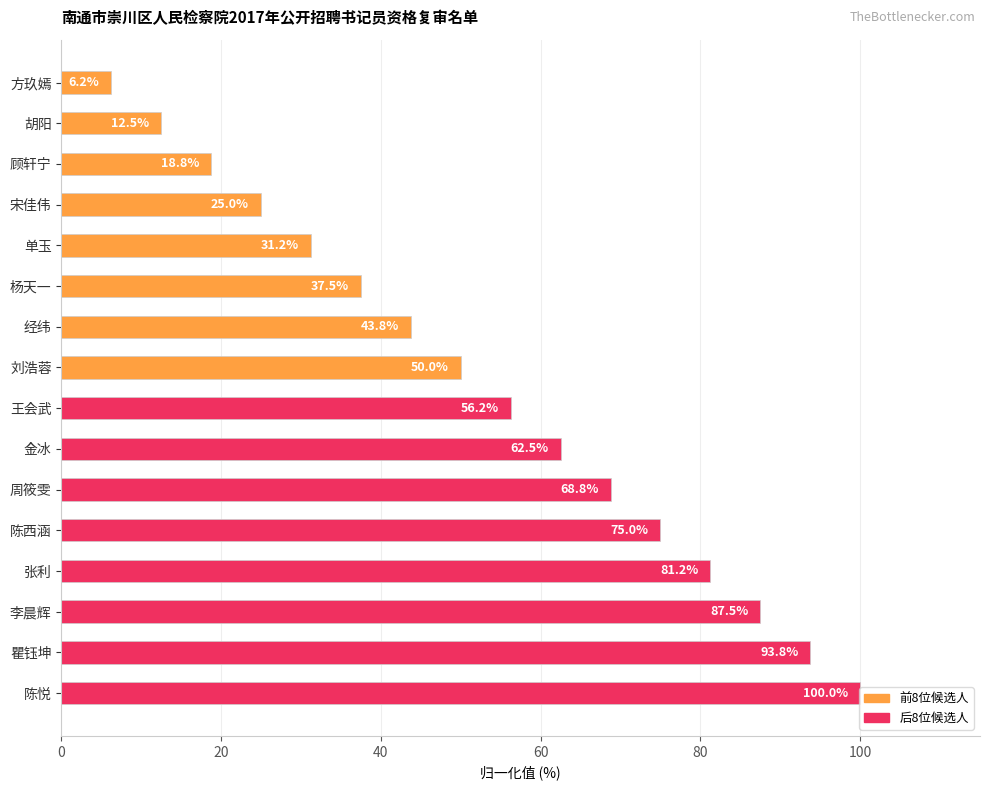

True or false: the data shows 68.3 at 经纬.

False